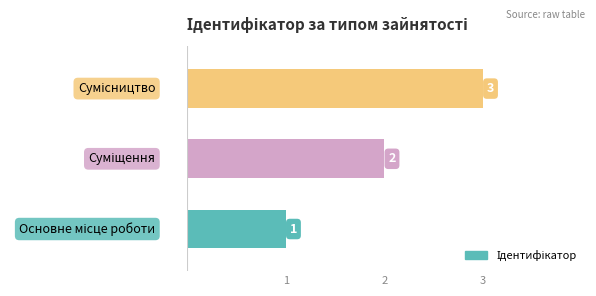

Are the bars grouped side by side (vs. stacked)?

No